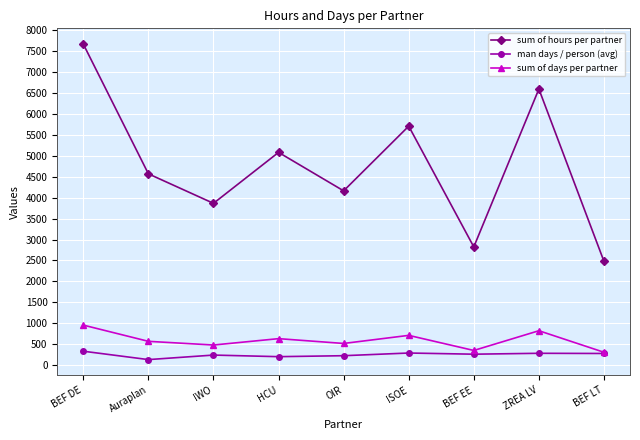

At BEF EE, list the series in order from smallest to largest.

man days / person (avg), sum of days per partner, sum of hours per partner